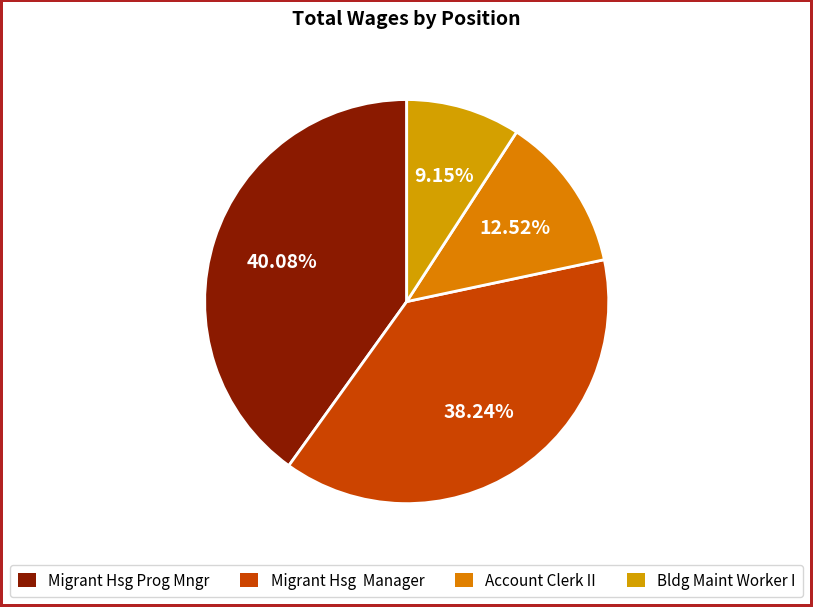

What is the change in value from Account Clerk II to Bldg Maint Worker I?

-4431